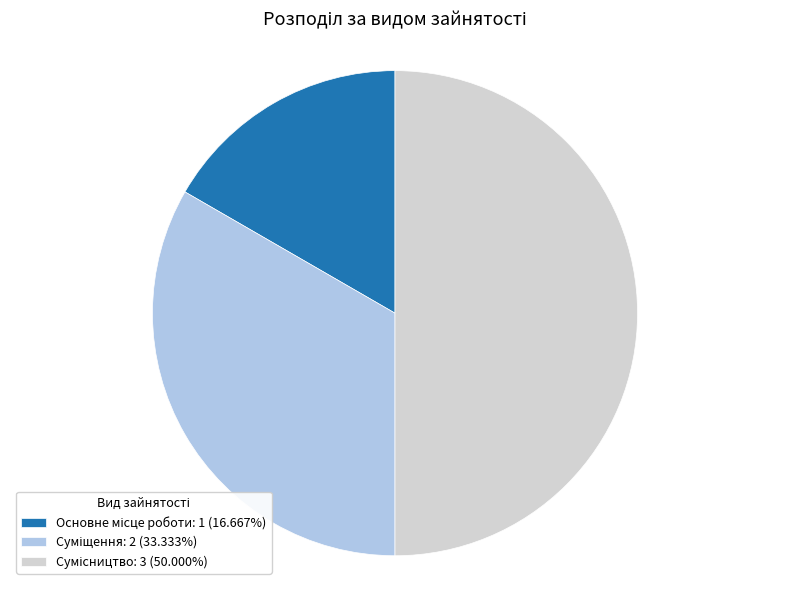

How many slices are in this pie chart?

3